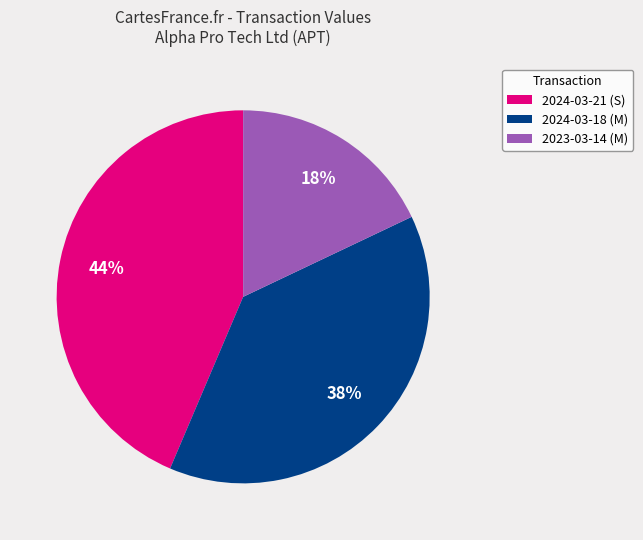

Is there any slice that represents more than half of the pie?

No